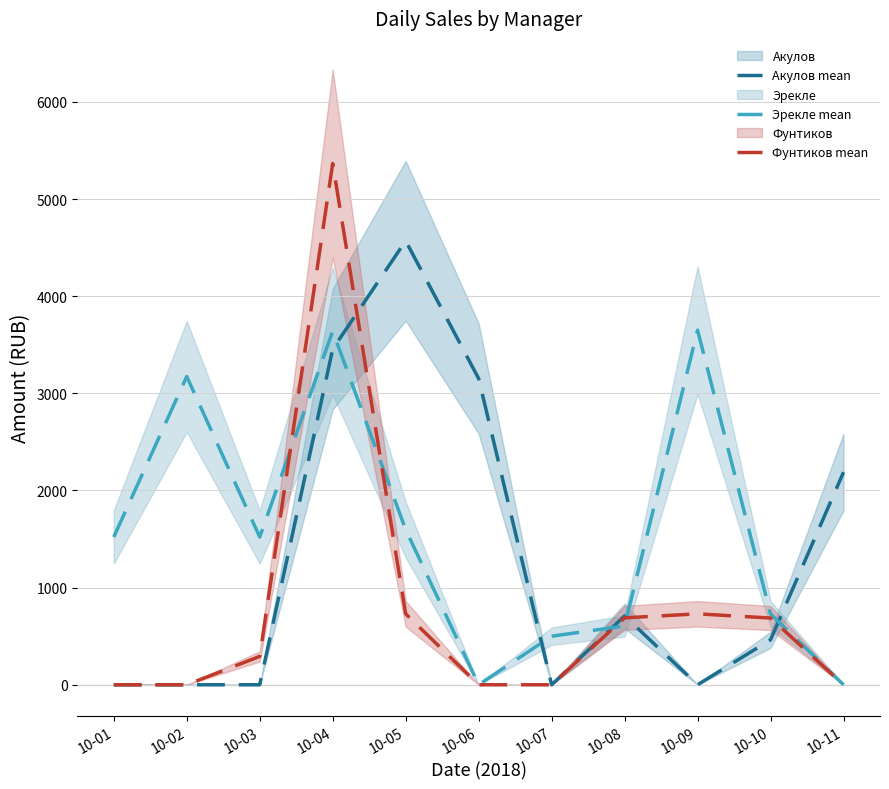

Rank the series by their maximum value, from highest to lowest.

Фунтиков mean, Акулов mean, Эрекле mean